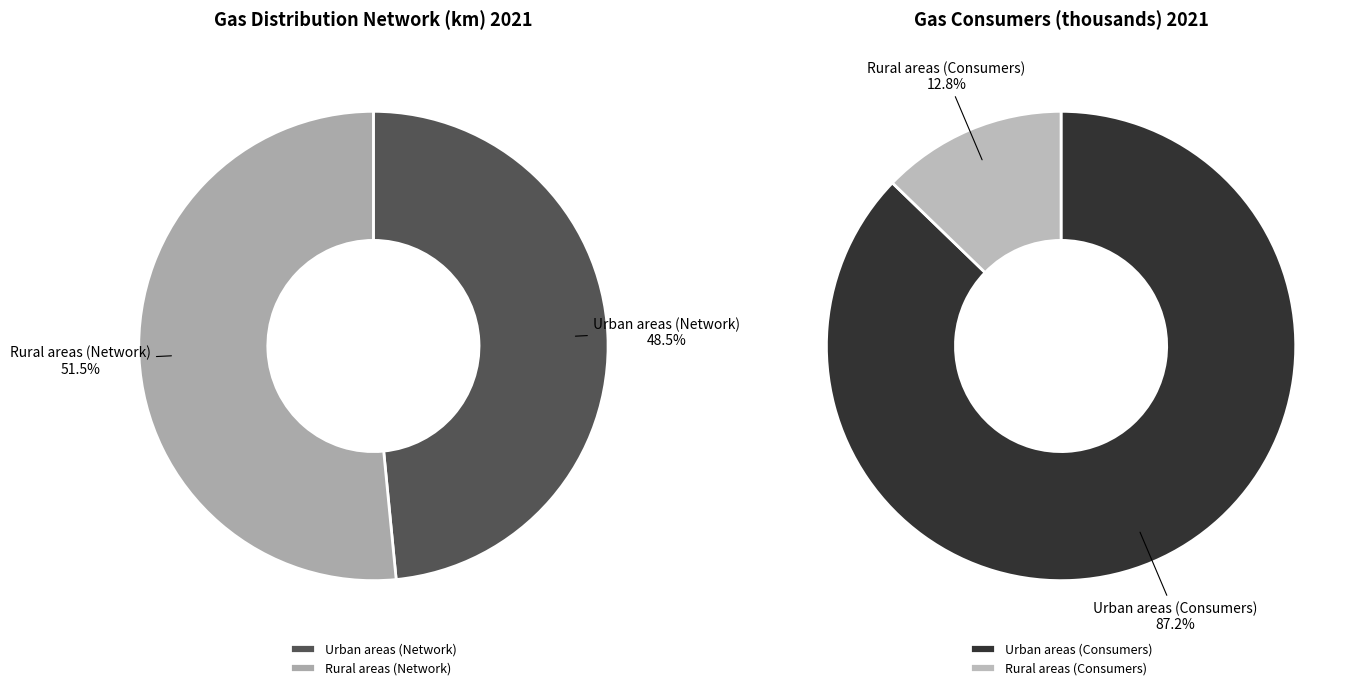

Which has a higher value, Rural areas (Consumers) or Urban areas (Consumers)?

Urban areas (Consumers)